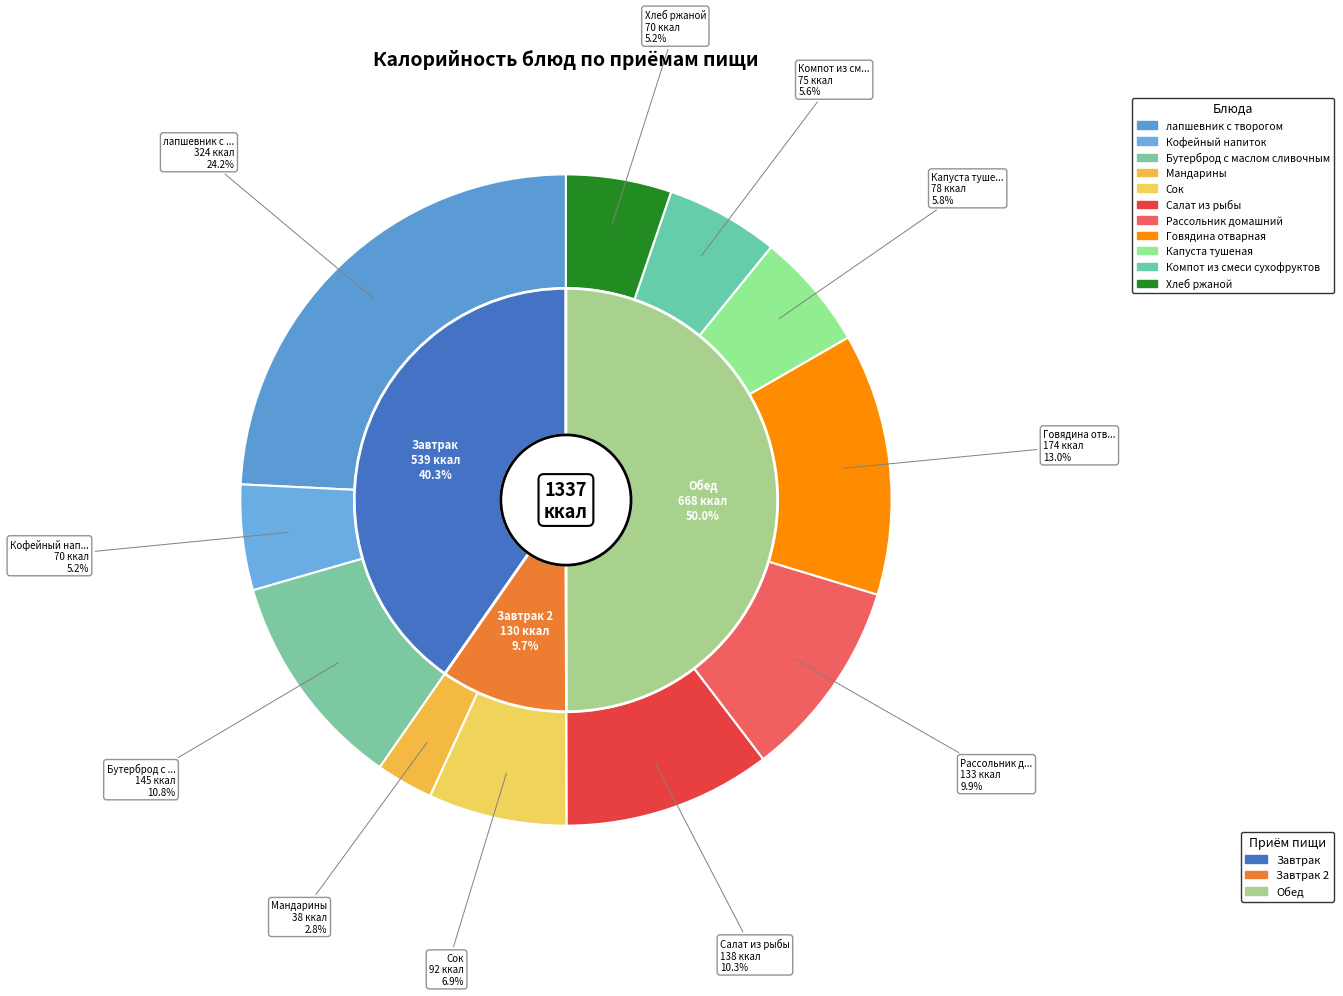

Is it true that Компот из смеси сухофруктов is 6% of the pie?

True